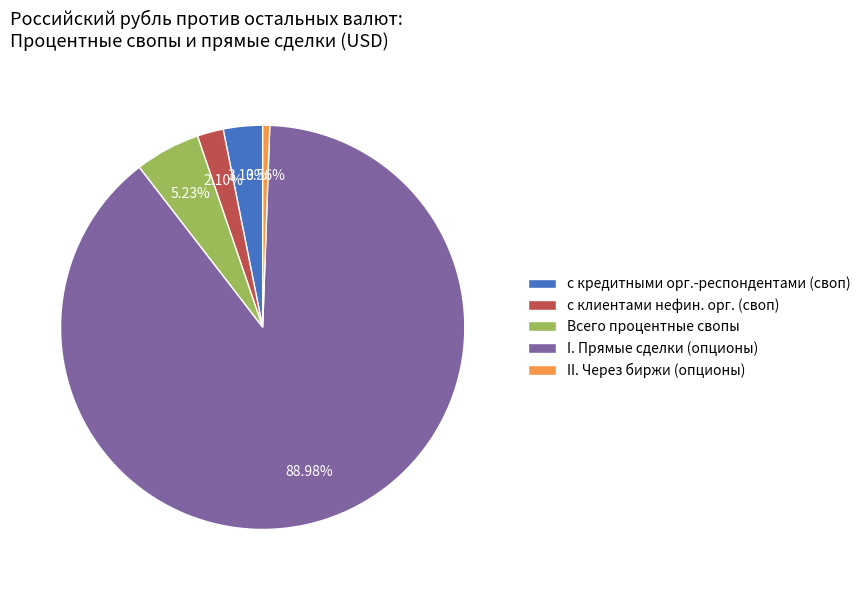

Which category has the biggest portion of the pie?

I. Прямые сделки (опционы)